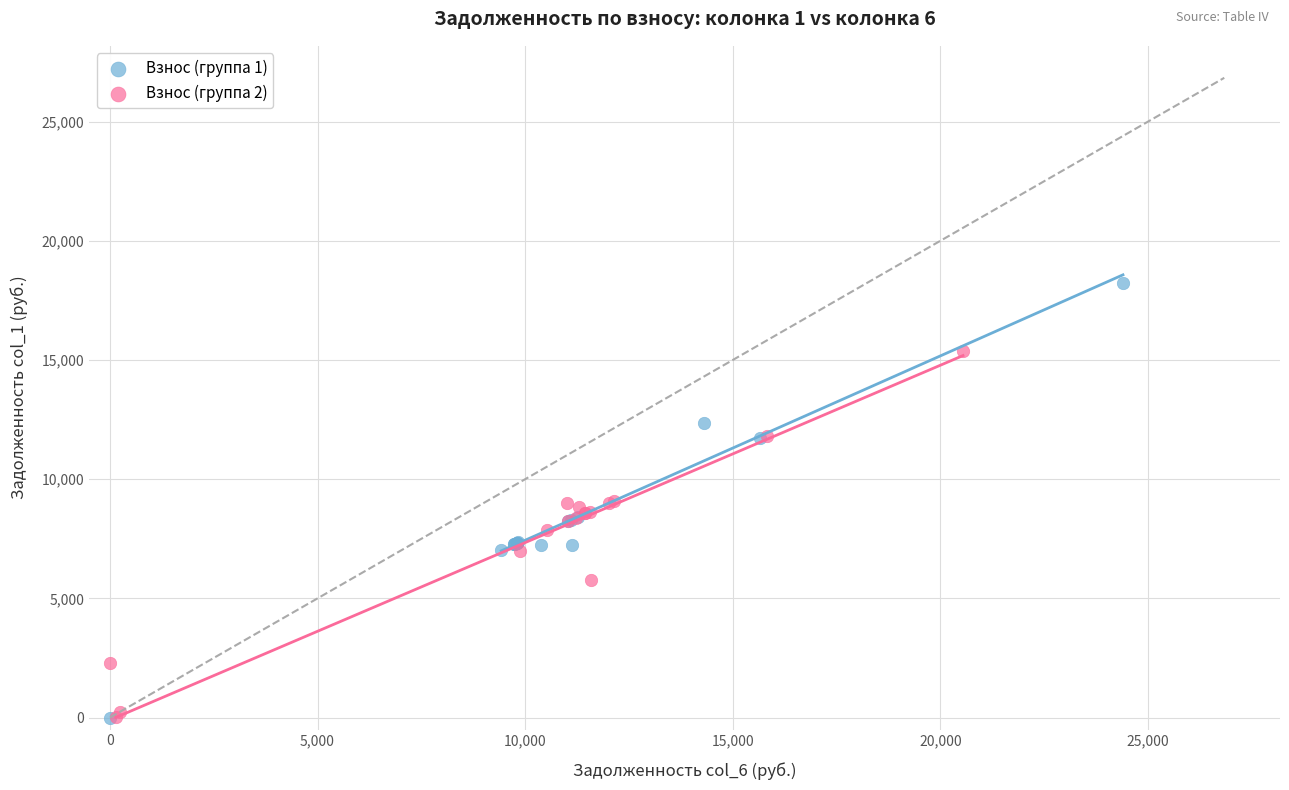

Which series has the widest spread of Y values?

Взнос (группа 1)